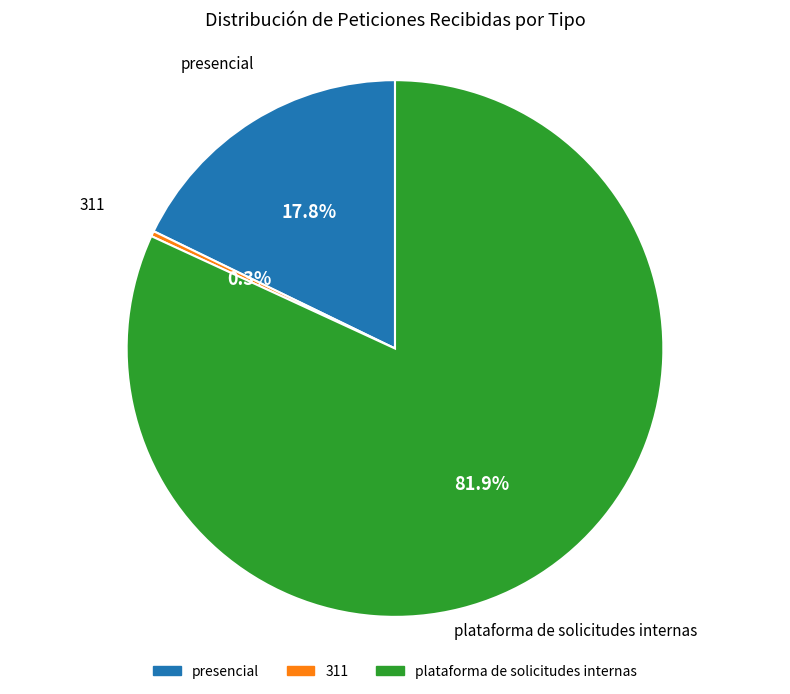

Count the number of slices in the pie.

3